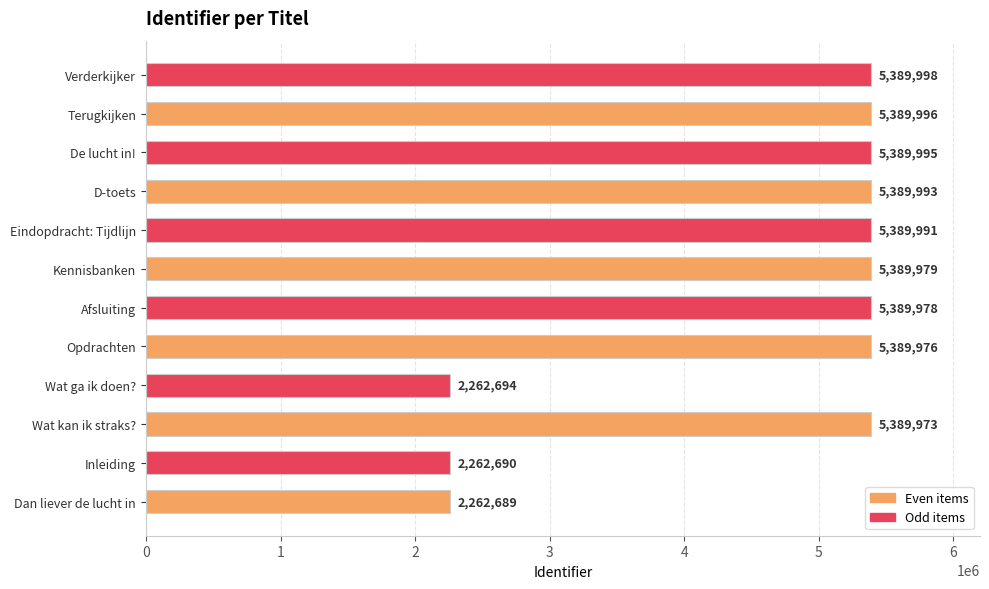

How many values are below 5389979?

6